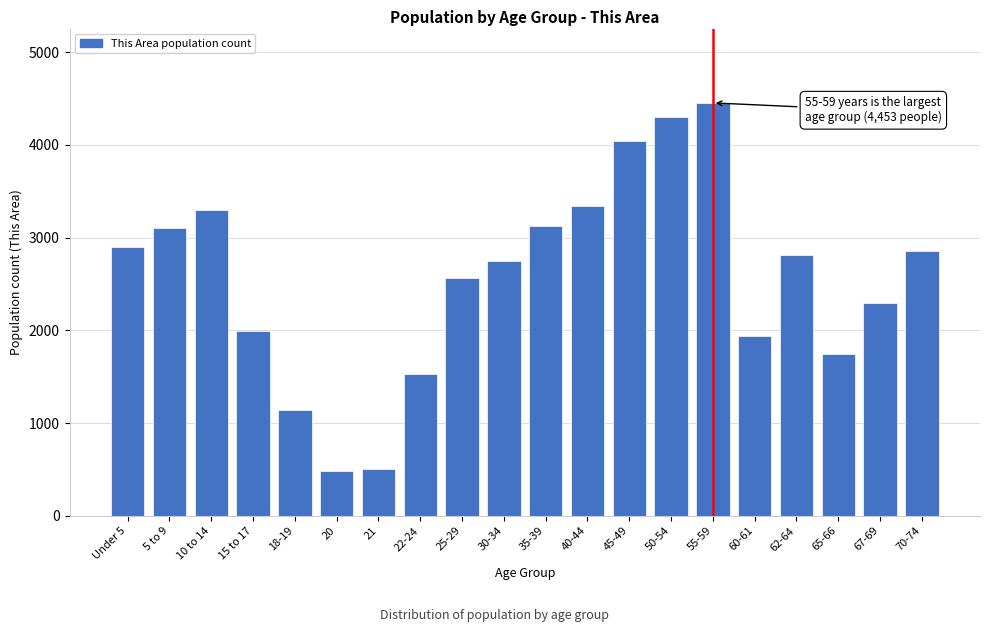

Is it true that the value at 5 to 9 is 836?

False